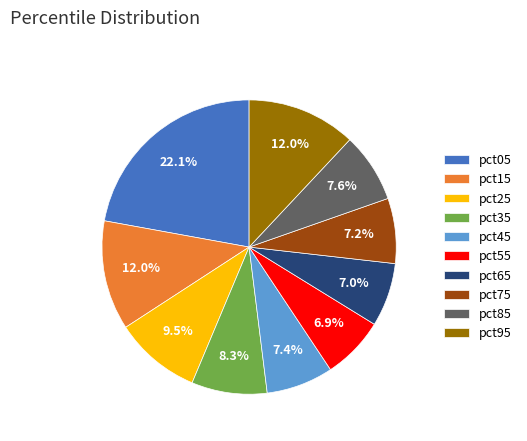

Which category has the biggest portion of the pie?

pct05